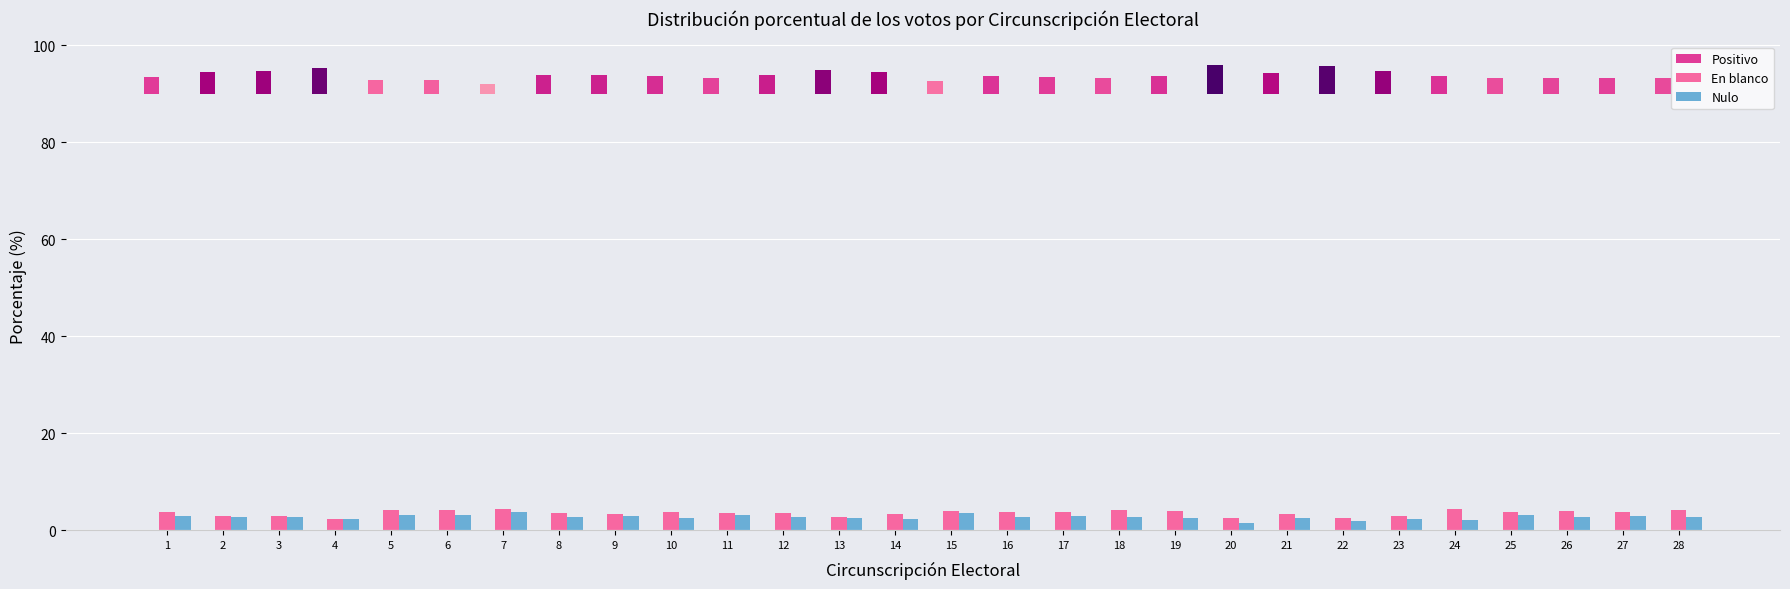

What is the difference between the highest and lowest values at 7?

2.3